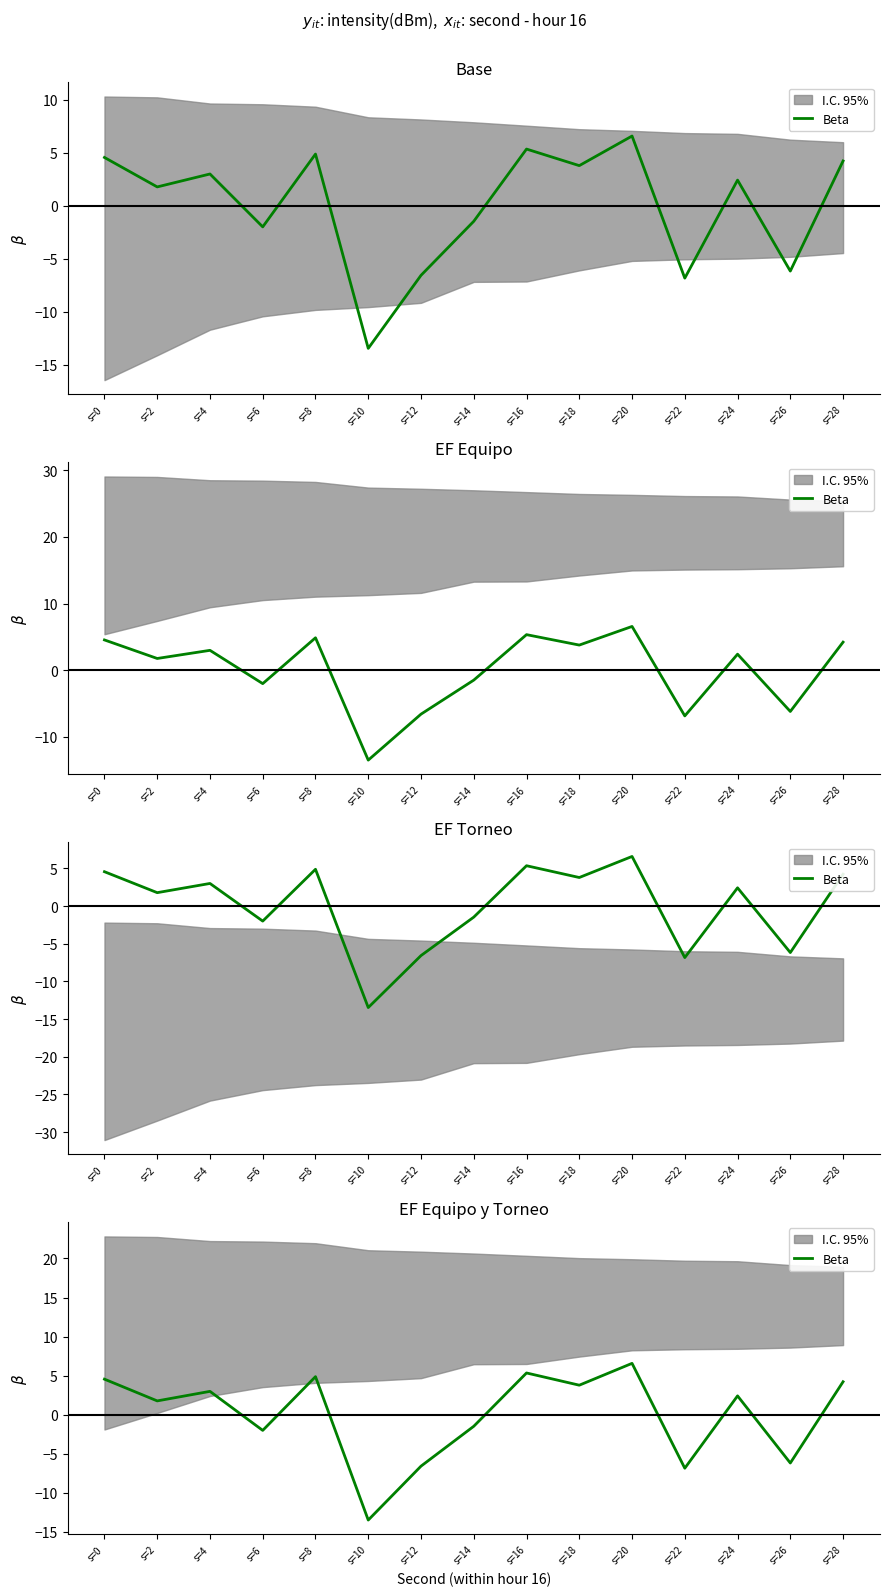

What is the value of the 1st point from the left?

4.6